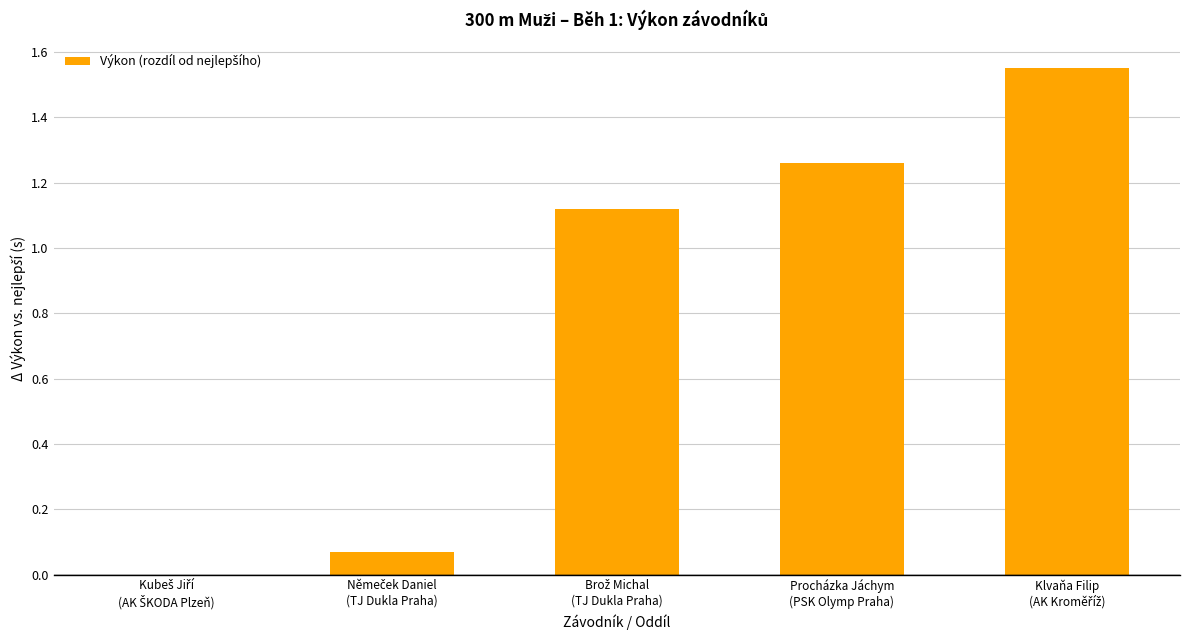

Does the chart contain stacked bars?

No